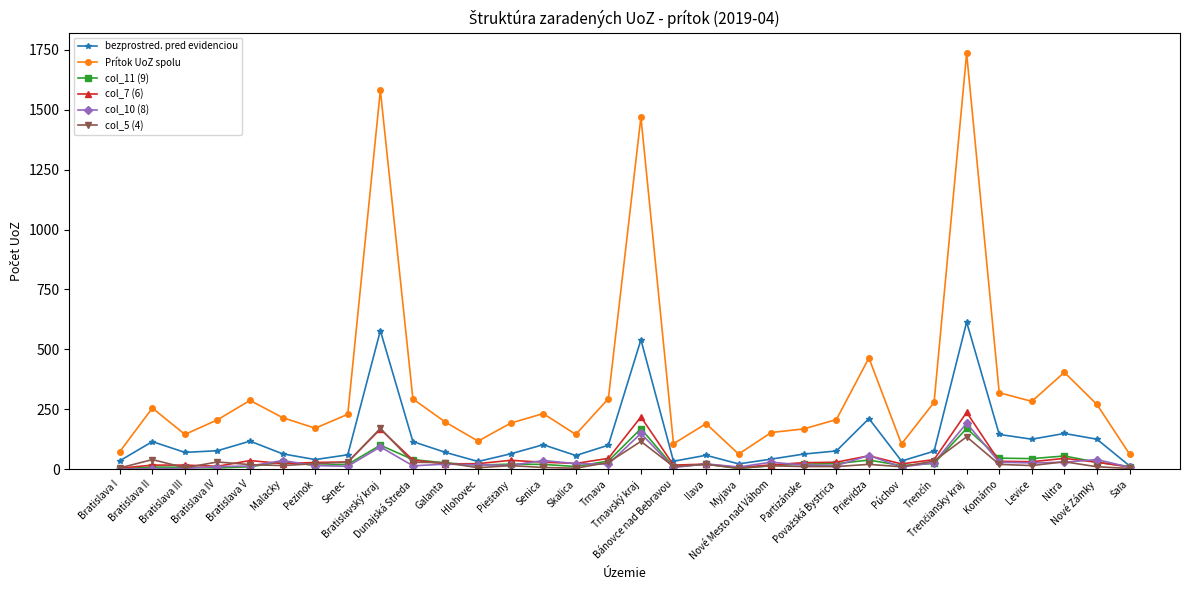

Which series has the largest total across all categories?

Prítok UoZ spolu